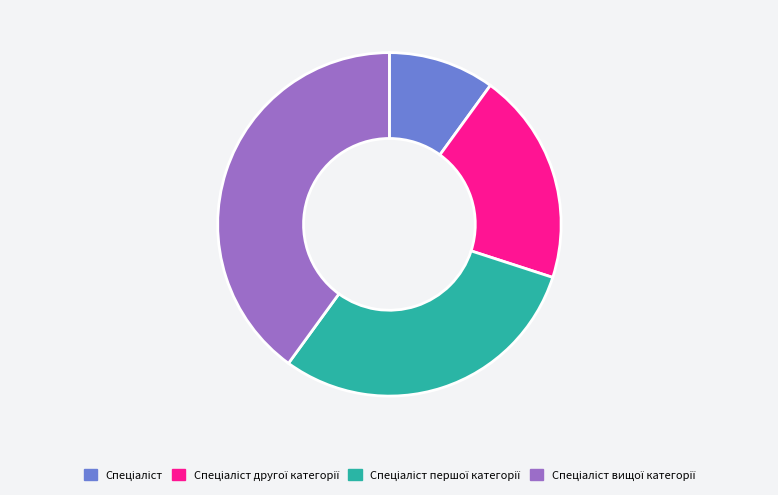

Is there a majority slice in this chart?

No